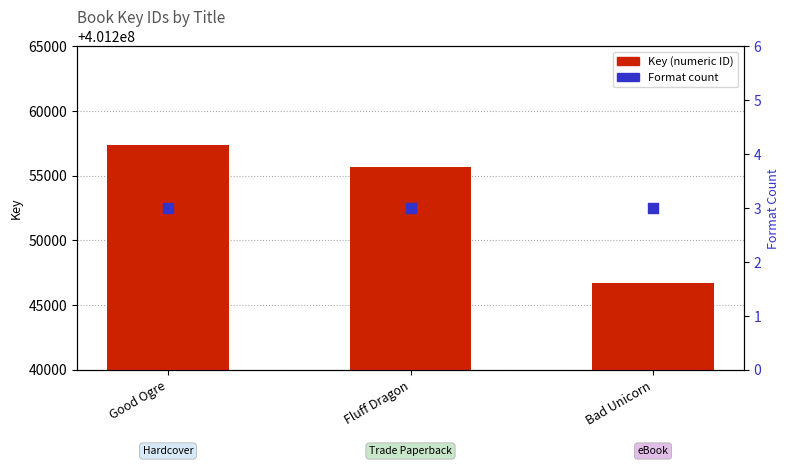

What is the total value across all series at Fluff Dragon?

401255666